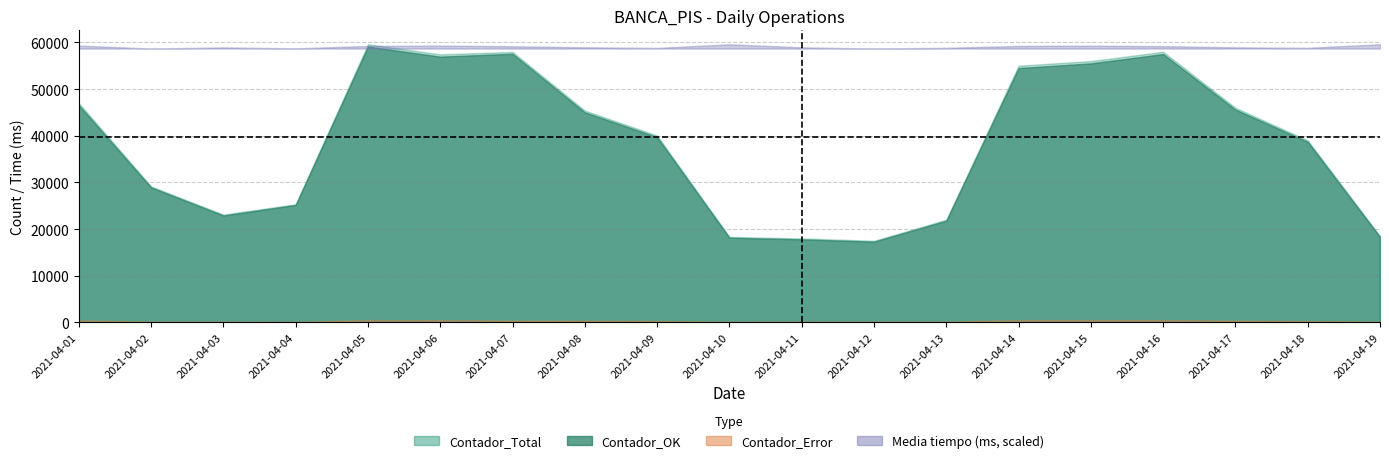

Reading right to left, transcribe all the data shown in this chart.

Contador_Total: 2021-04-19=18500.0	2021-04-18=39000.0	2021-04-17=46000.0	2021-04-16=58000.0	2021-04-15=56000.0	2021-04-14=55000.0	2021-04-13=22000.0	2021-04-12=17500.0	2021-04-11=18000.0	2021-04-10=18333.0	2021-04-09=40033.0	2021-04-08=45393.0	2021-04-07=57965.0	2021-04-06=57438.0	2021-04-05=59599.0	2021-04-04=25332.0	2021-04-03=23112.0	2021-04-02=29148.0	2021-04-01=47007.0
Contador_OK: 2021-04-19=18300.0	2021-04-18=38700.0	2021-04-17=45600.0	2021-04-16=57500.0	2021-04-15=55500.0	2021-04-14=54500.0	2021-04-13=21800.0	2021-04-12=17300.0	2021-04-11=17800.0	2021-04-10=18151.0	2021-04-09=39710.0	2021-04-08=45010.0	2021-04-07=57567.0	2021-04-06=56947.0	2021-04-05=59099.0	2021-04-04=25169.0	2021-04-03=22913.0	2021-04-02=28942.0	2021-04-01=46557.0
Contador_Error: 2021-04-19=200.0	2021-04-18=300.0	2021-04-17=400.0	2021-04-16=500.0	2021-04-15=500.0	2021-04-14=500.0	2021-04-13=200.0	2021-04-12=200.0	2021-04-11=200.0	2021-04-10=182.0	2021-04-09=323.0	2021-04-08=383.0	2021-04-07=398.0	2021-04-06=491.0	2021-04-05=500.0	2021-04-04=163.0	2021-04-03=199.0	2021-04-02=206.0	2021-04-01=450.0
Media_tiempo: 2021-04-19=1178.0	2021-04-18=1163.0	2021-04-17=1165.0	2021-04-16=1170.0	2021-04-15=1172.0	2021-04-14=1171.0	2021-04-13=1163.0	2021-04-12=1160.0	2021-04-11=1165.0	2021-04-10=1177.8	2021-04-09=1162.6	2021-04-08=1165.1	2021-04-07=1169.5	2021-04-06=1172.3	2021-04-05=1170.7	2021-04-04=1160.7	2021-04-03=1164.8	2021-04-02=1159.8	2021-04-01=1172.6